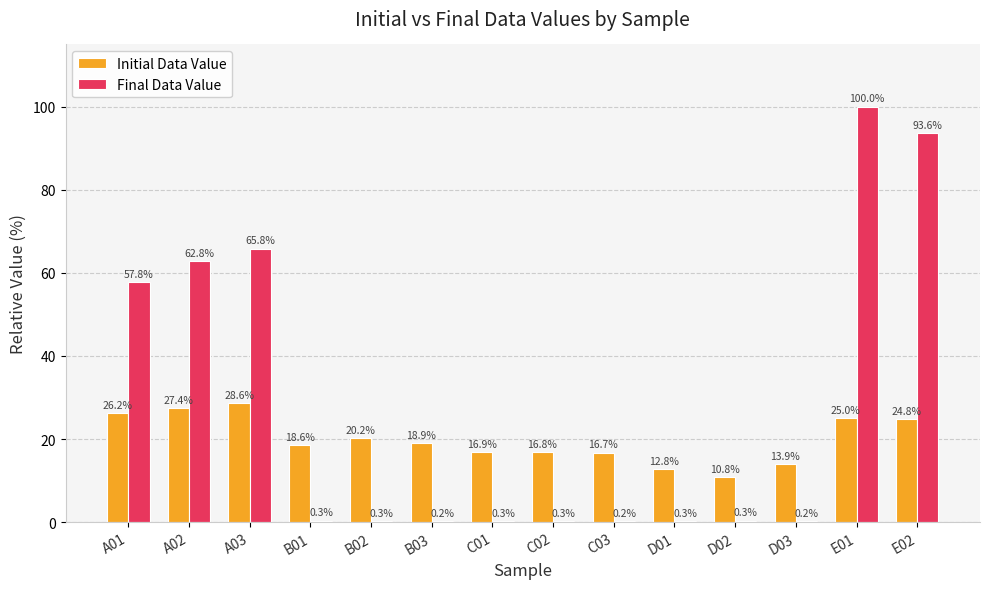

What is the sum of the Final Data Value values at C03 and B02?

0.5